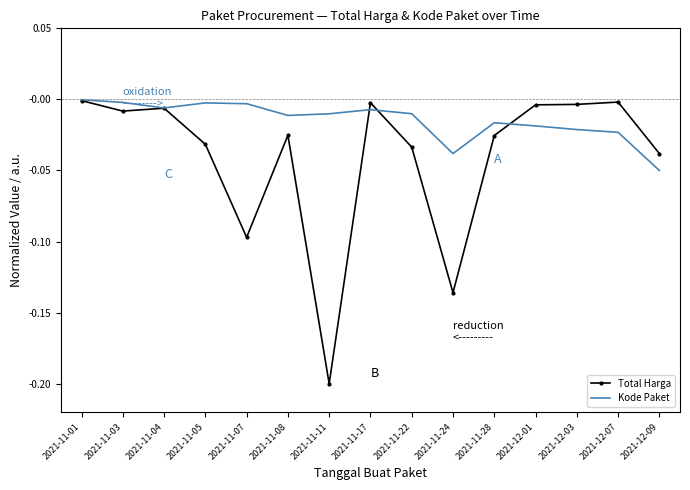

True or false: Total Harga has more than 2 interior local peaks.

True